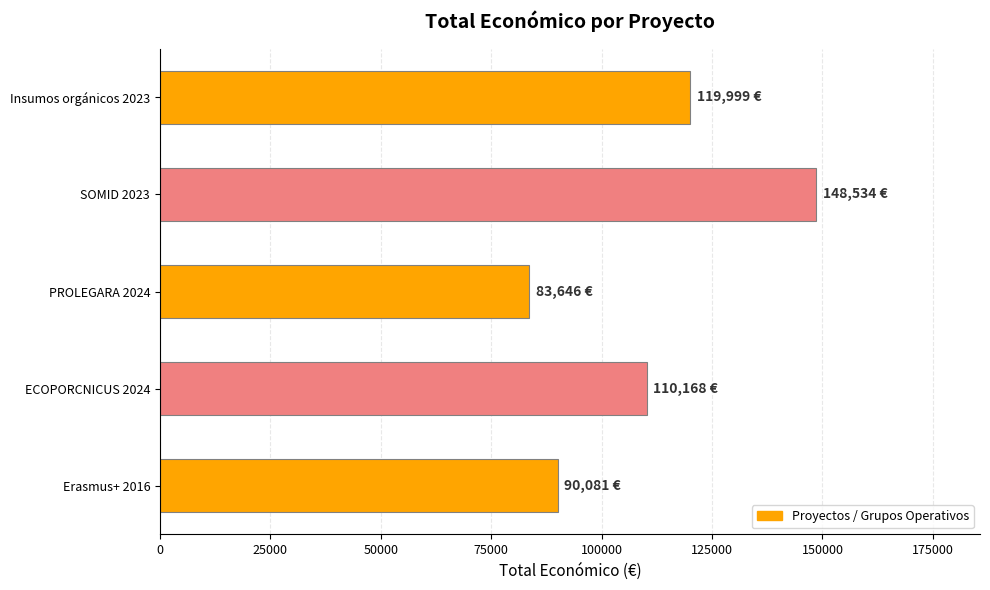

The value at SOMID 2023 is 148534. True or false?

True